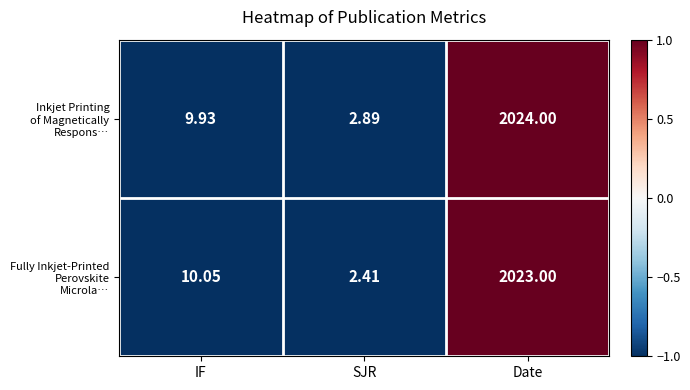

At which category is the sum across all series the highest?

Date